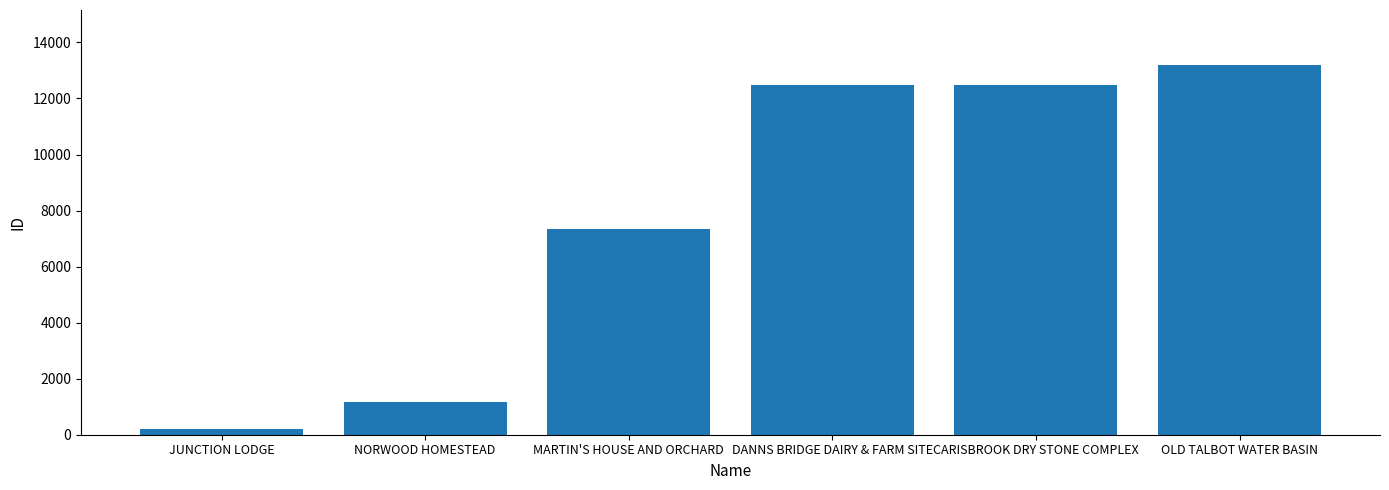

What is the sum of the values at OLD TALBOT WATER BASIN and MARTIN'S HOUSE AND ORCHARD?

20509